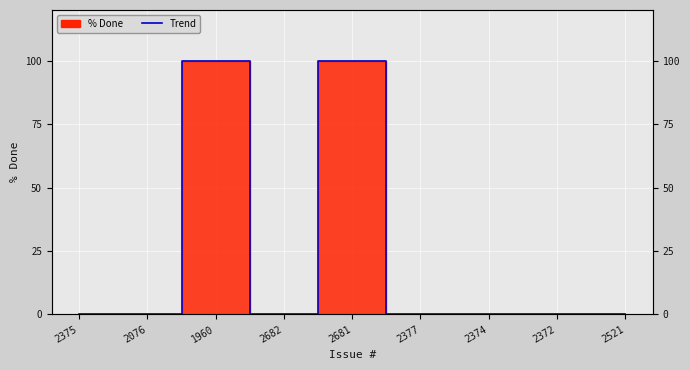

What is the maximum value shown in the chart?

100